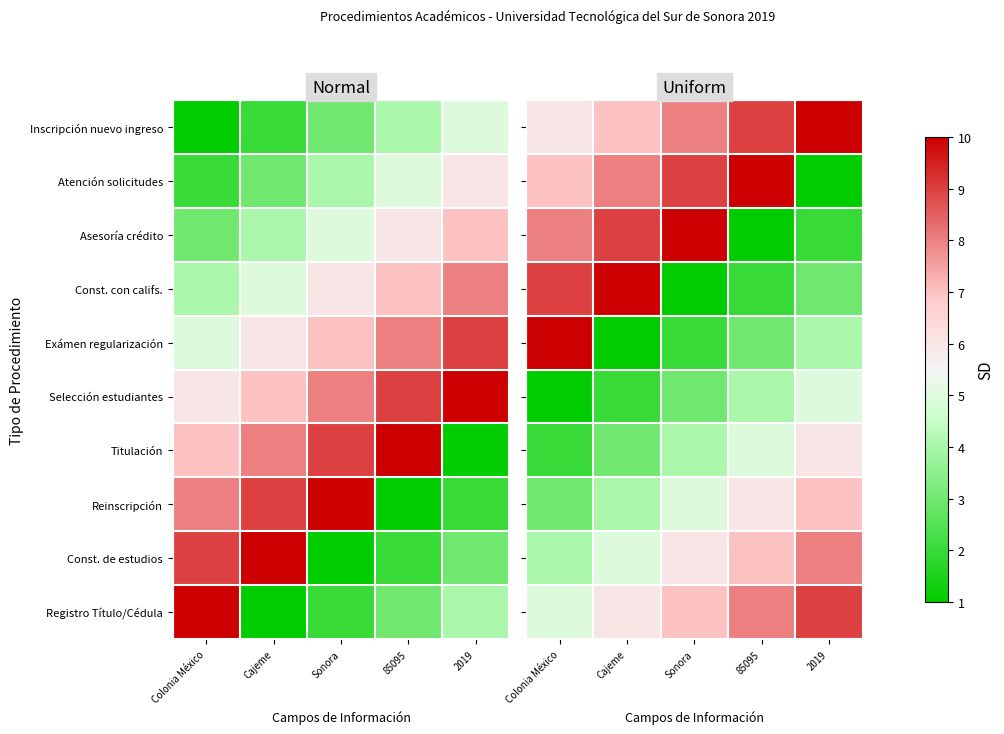

True or false: Selección estudiantes has a value of 2 at Sonora.

False